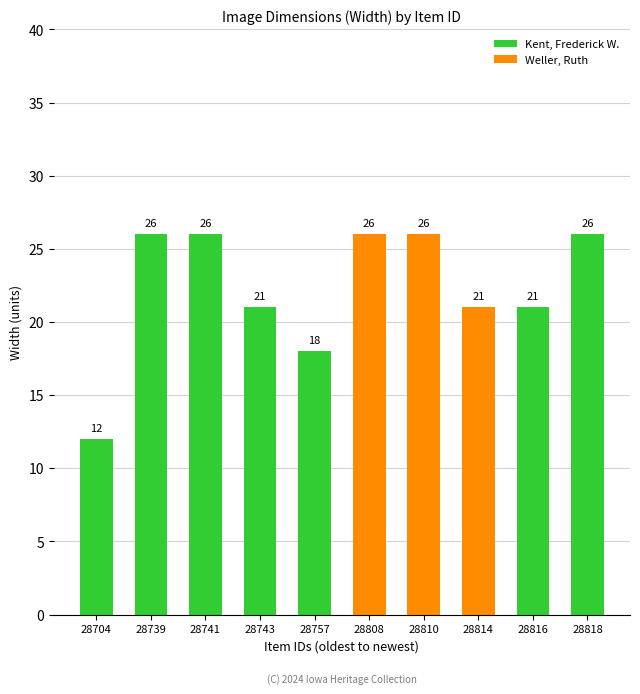

What is the value of the 7th bar from the left?

26